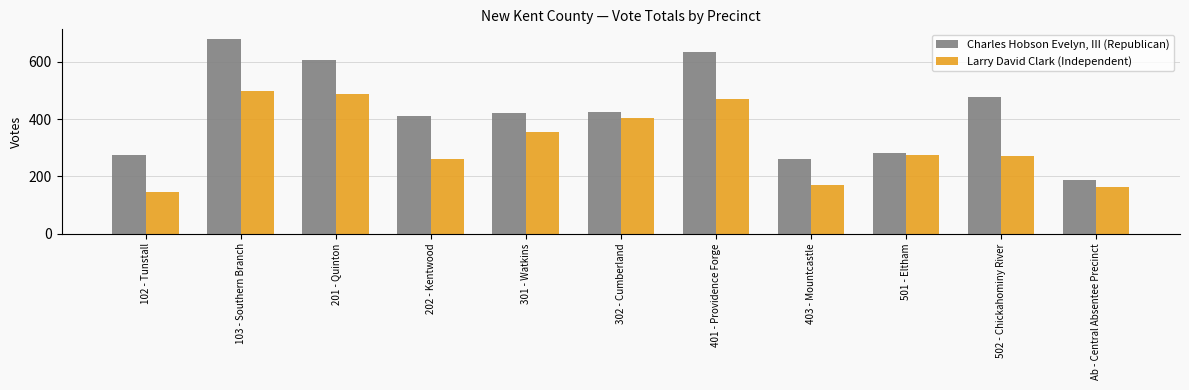

What is the difference between the maximum and minimum values in the Charles Hobson Evelyn, III (Republican) series?

492